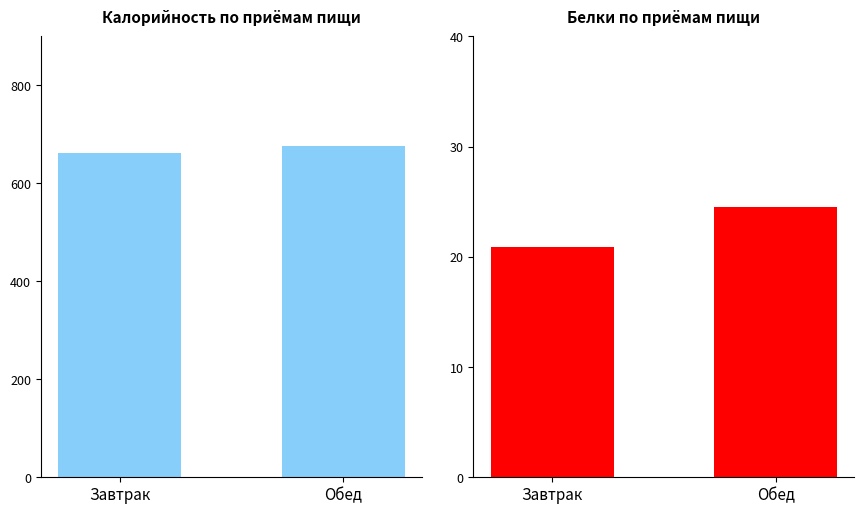

What is the minimum value shown in the chart?

20.9